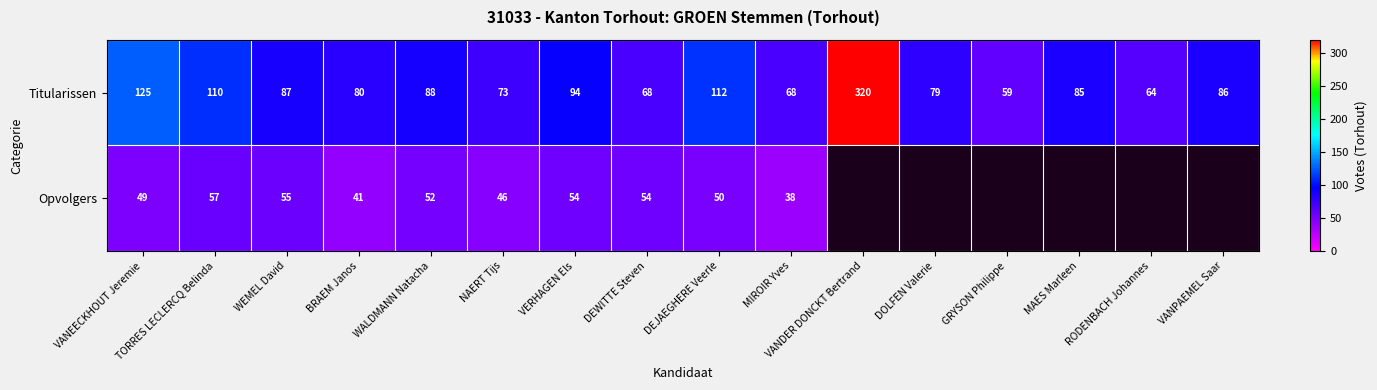

Rank the series at NAERT Tijs from lowest to highest value.

Opvolgers, Titularissen